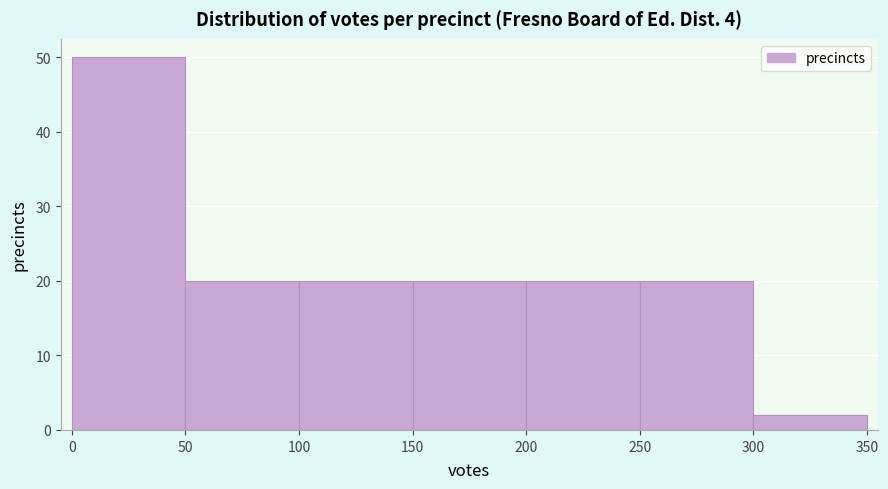

Which range on the x-axis has the tallest bar?

0 to 50